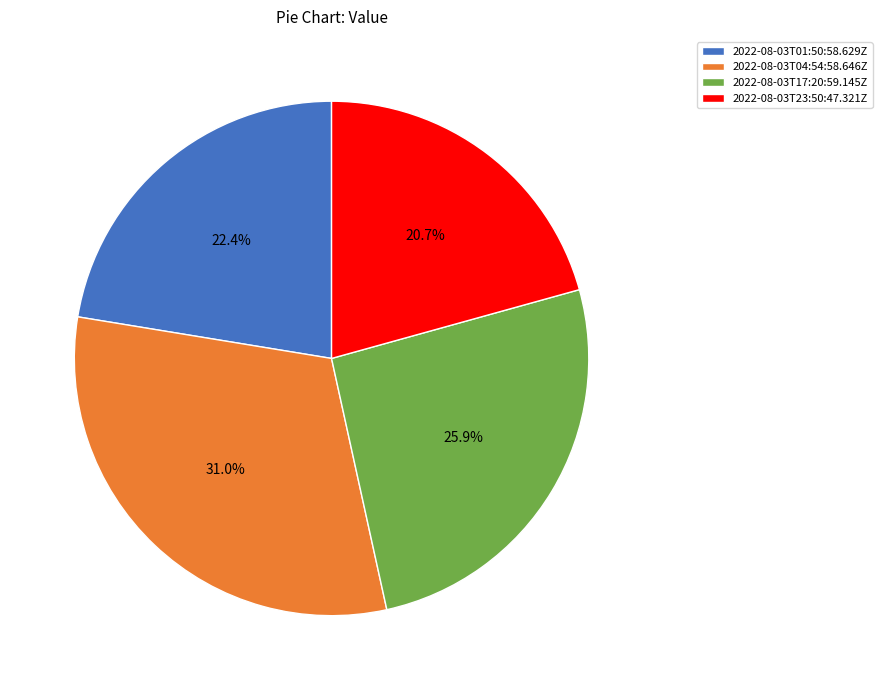

To the nearest percent, what is the difference between the largest and smallest slice percentages?

10%